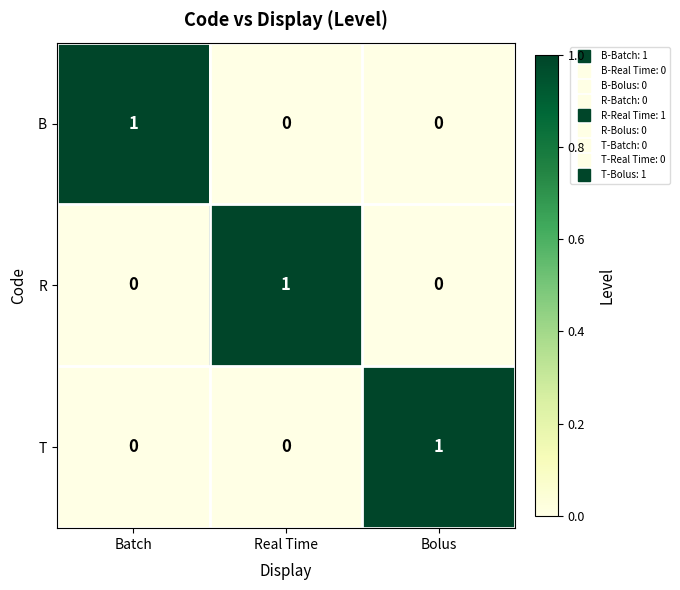

Count the number of categories in the chart.

3